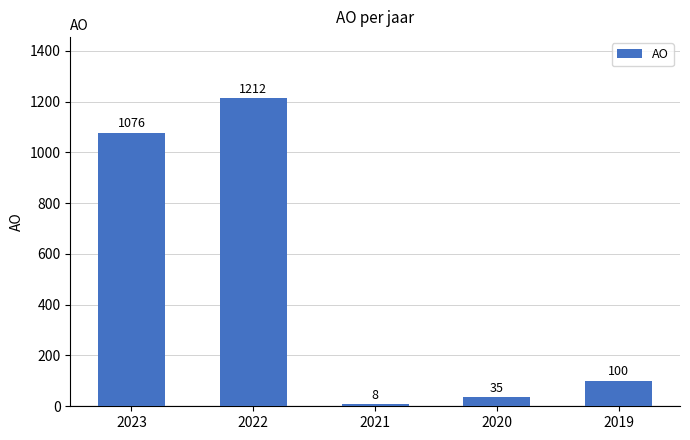

What is the ratio of the value at 2023 to the value at 2021?

134.5